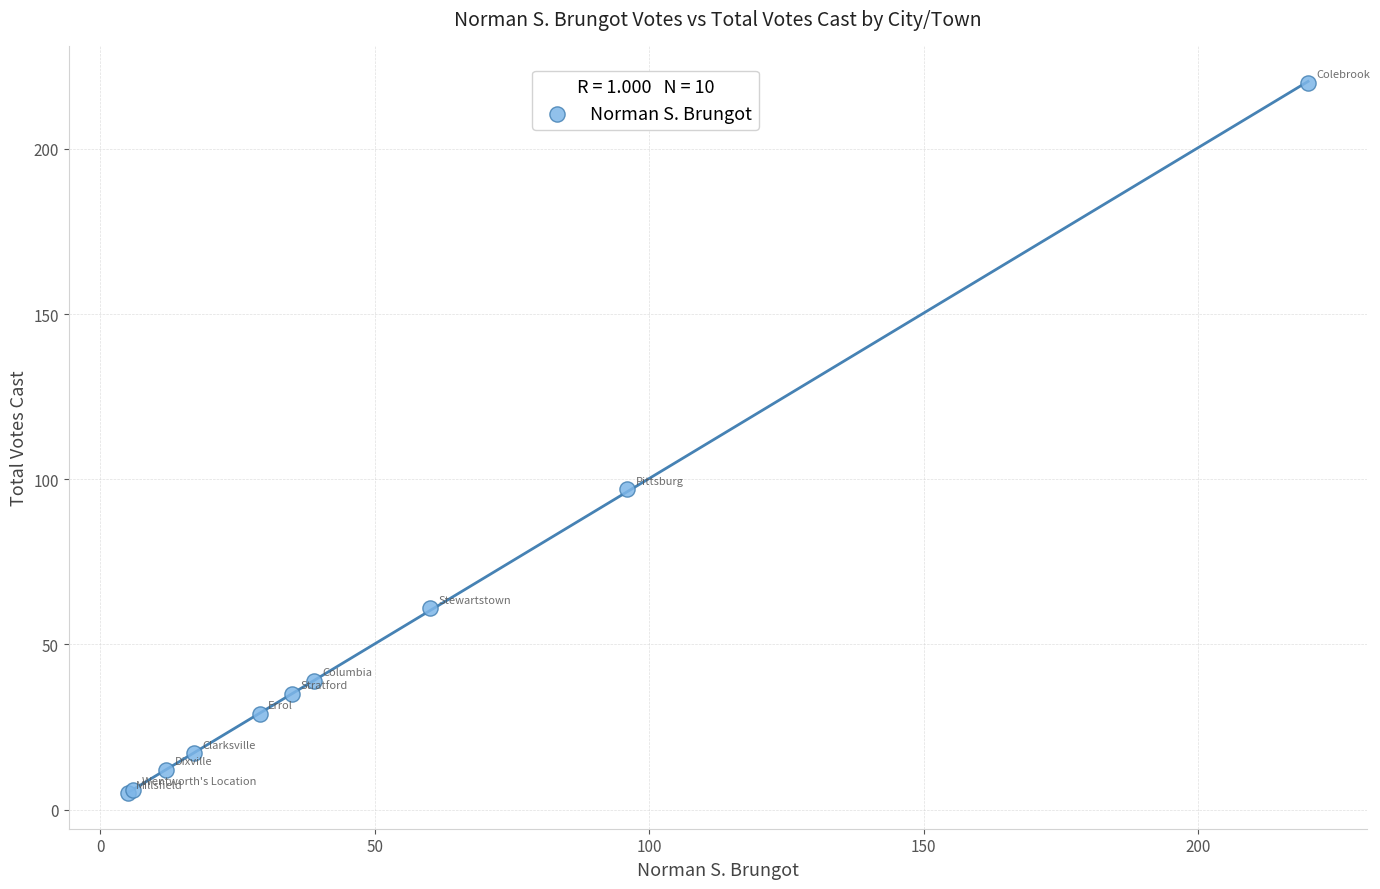

What Y value in the scatter plot is closest to 112?

97